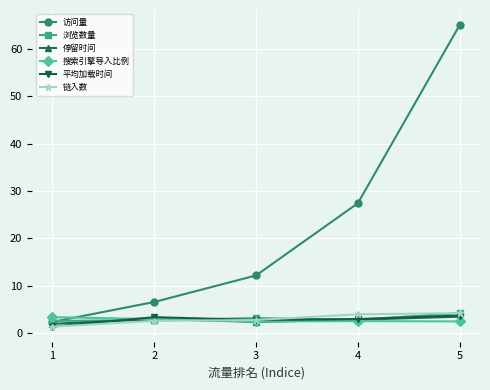

What is the difference between the highest and lowest values at 1?

2.0